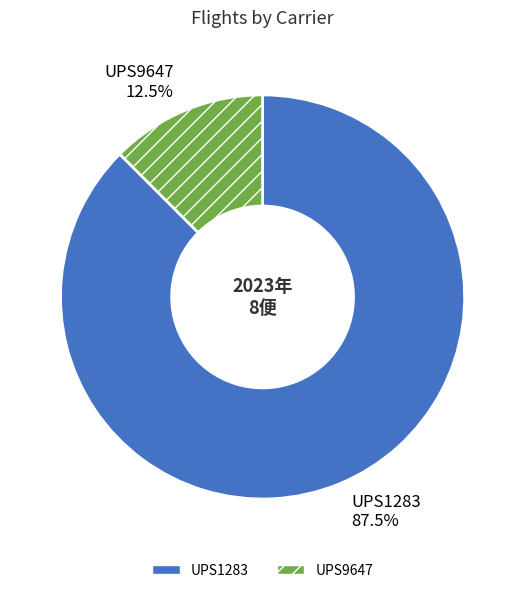

Count the number of slices in the pie.

2